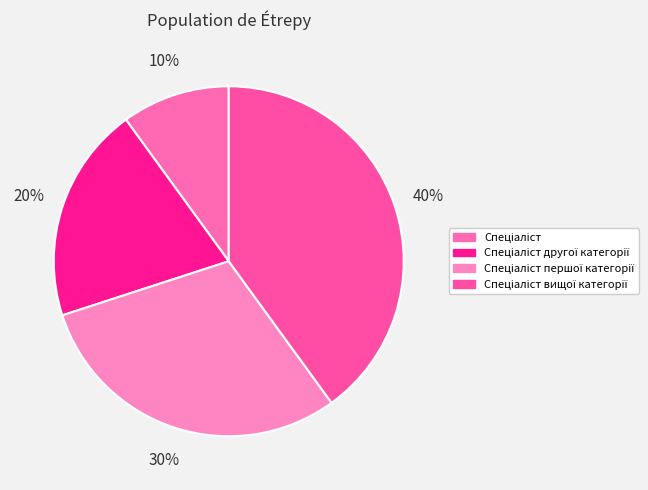

What percentage is the Спеціаліст вищої категорії slice, to the nearest percent?

40%